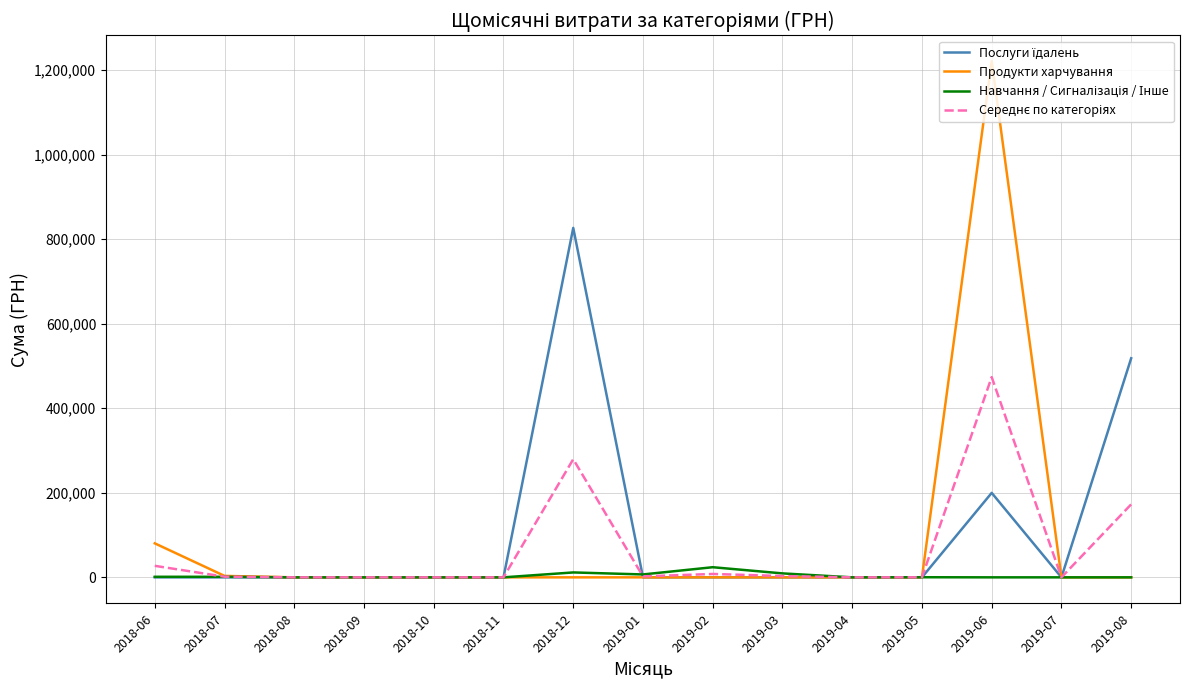

What is the greatest value displayed?

1220910.0